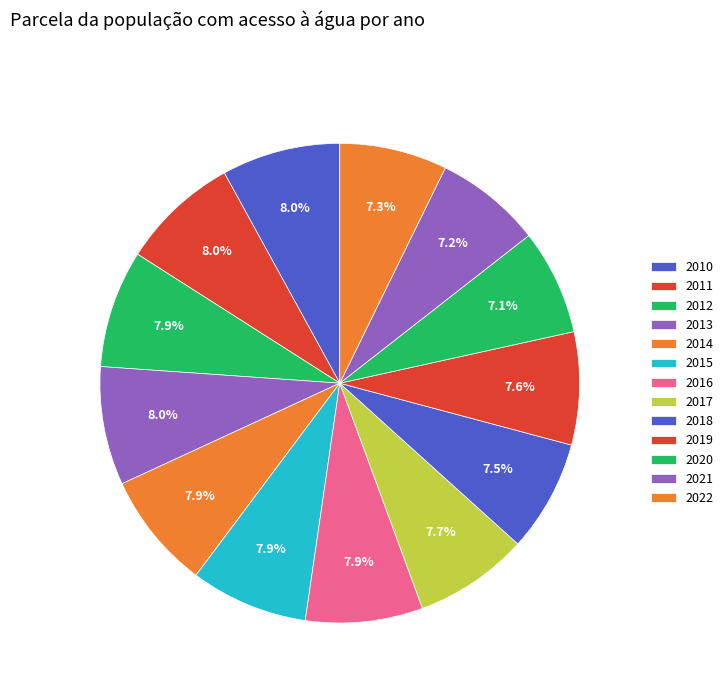

Count the number of slices in the pie.

13